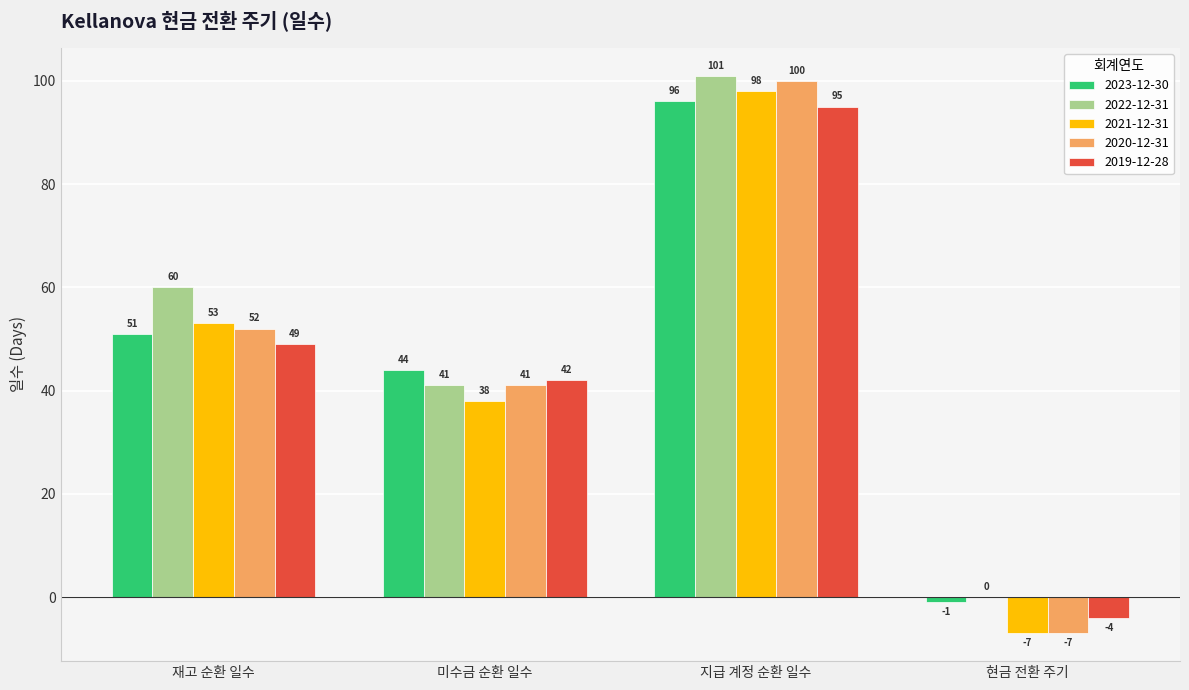

Which series has the largest total across all categories?

2022-12-31